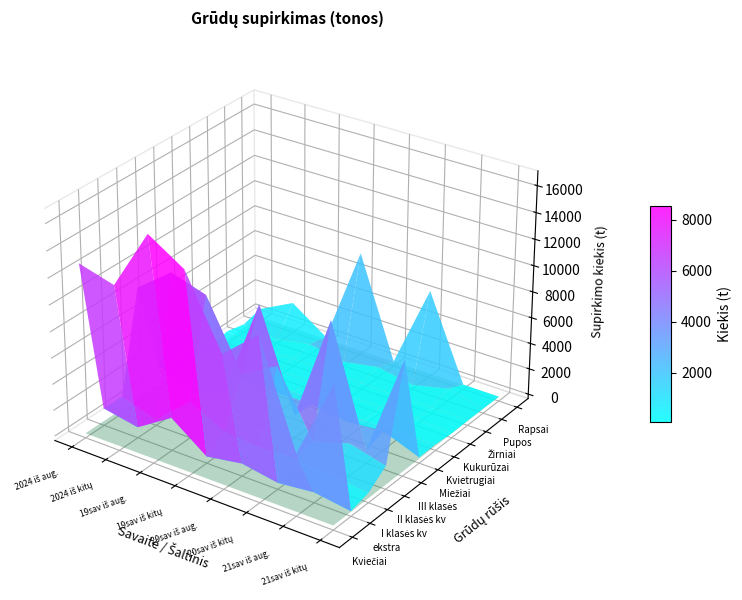

Rank the series at 2 from lowest to highest value.

Kvietrugiai, Rapsai, Žirniai, Kukurūzai, Pupos, Miežiai, III klasės, ekstra, I klasės kv, II klasės kv, Kviečiai